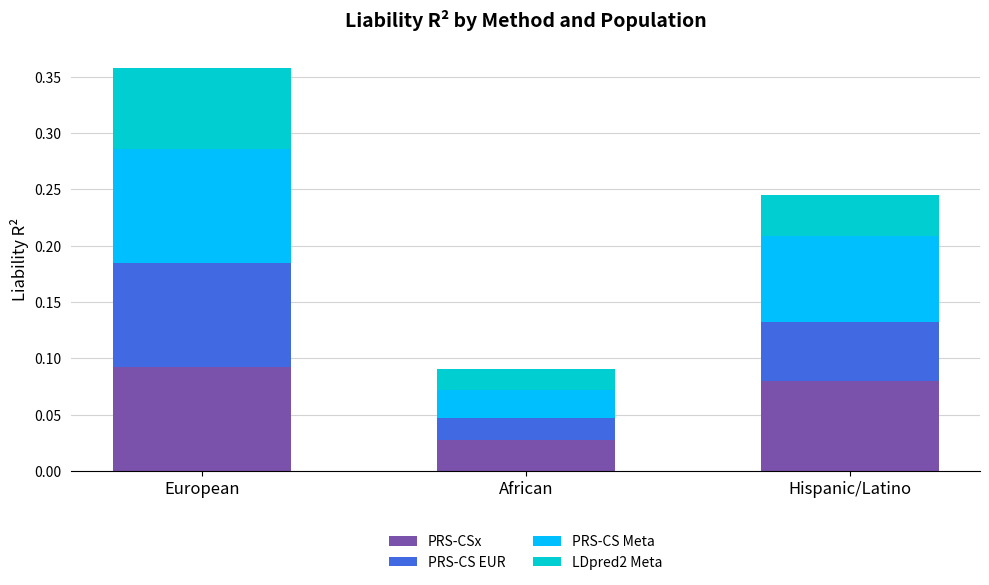

Which category has the highest value in the PRS-CSx series?

European